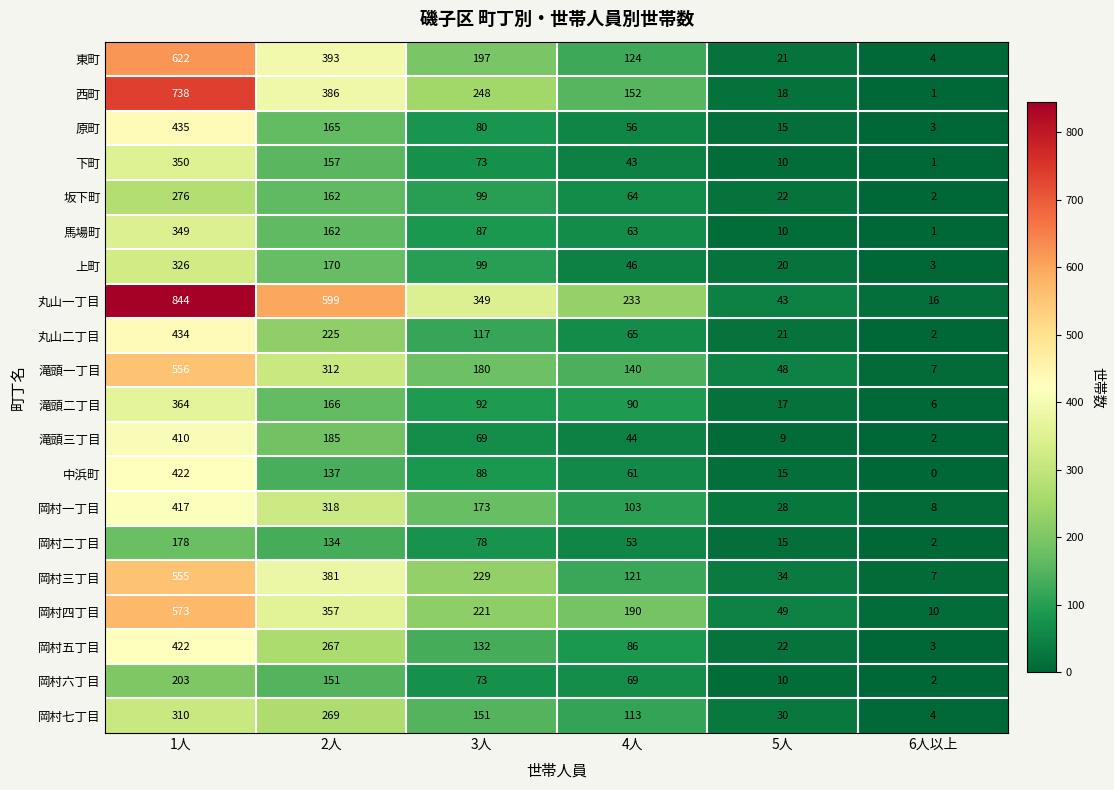

Which series has the largest total across all categories?

丸山一丁目